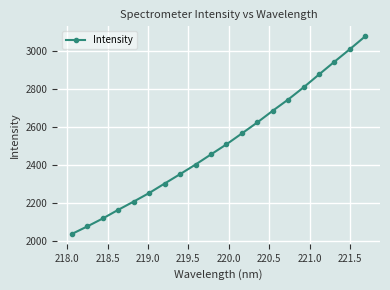

True or false: there are more than 2 points higher than both neighbors.

False